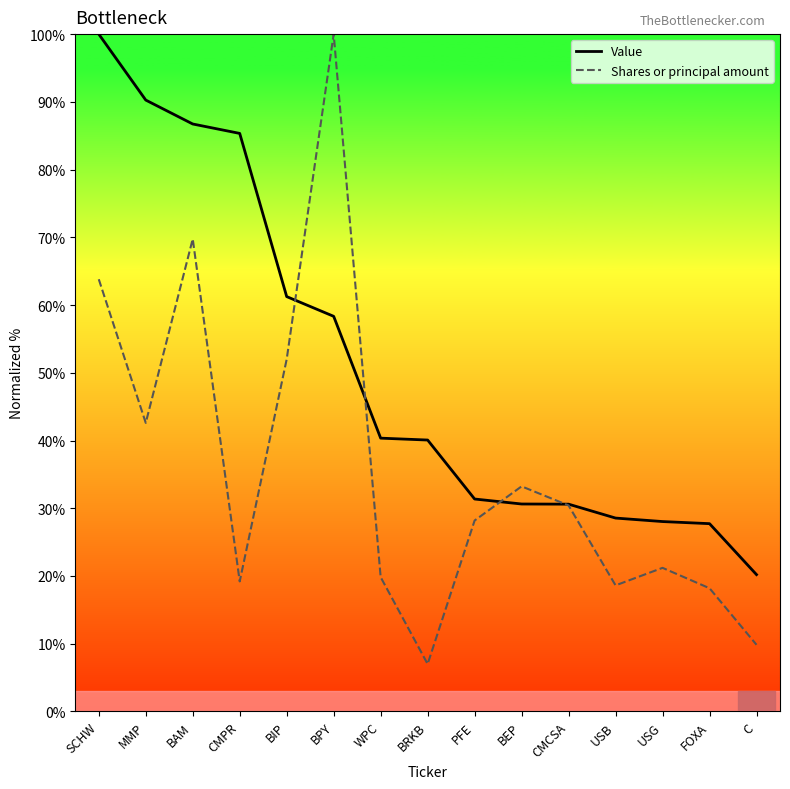

Rank the series by their average value, from lowest to highest.

Shares or principal amount, Value